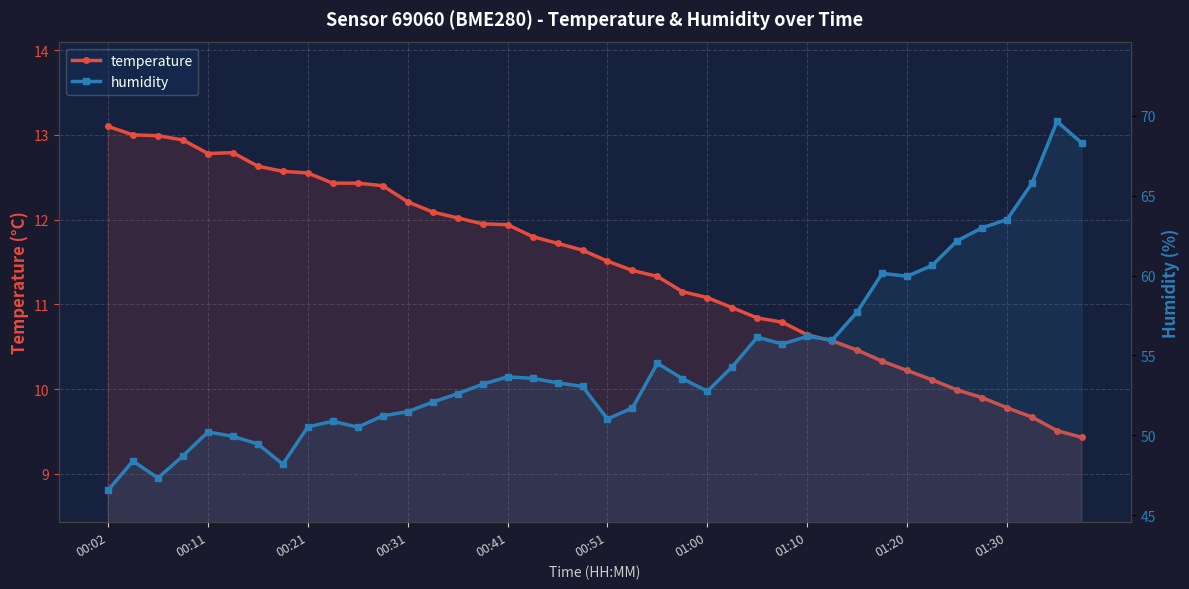

The temperature series shows 10.0 at 34. True or false?

True